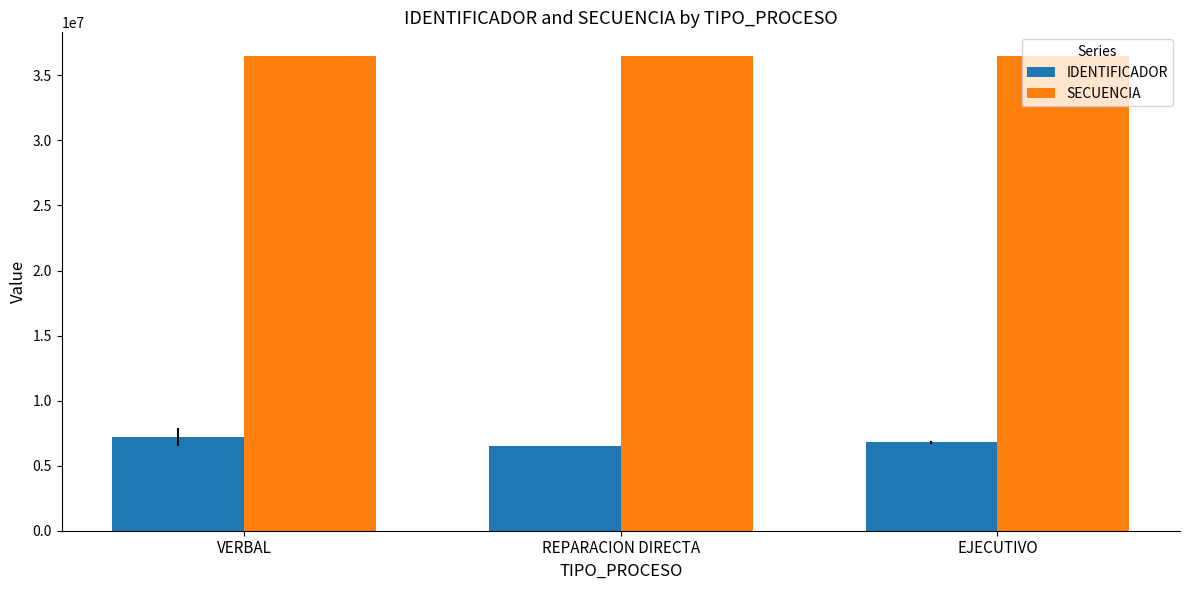

The SECUENCIA series shows 7978996.6 at EJECUTIVO. True or false?

False